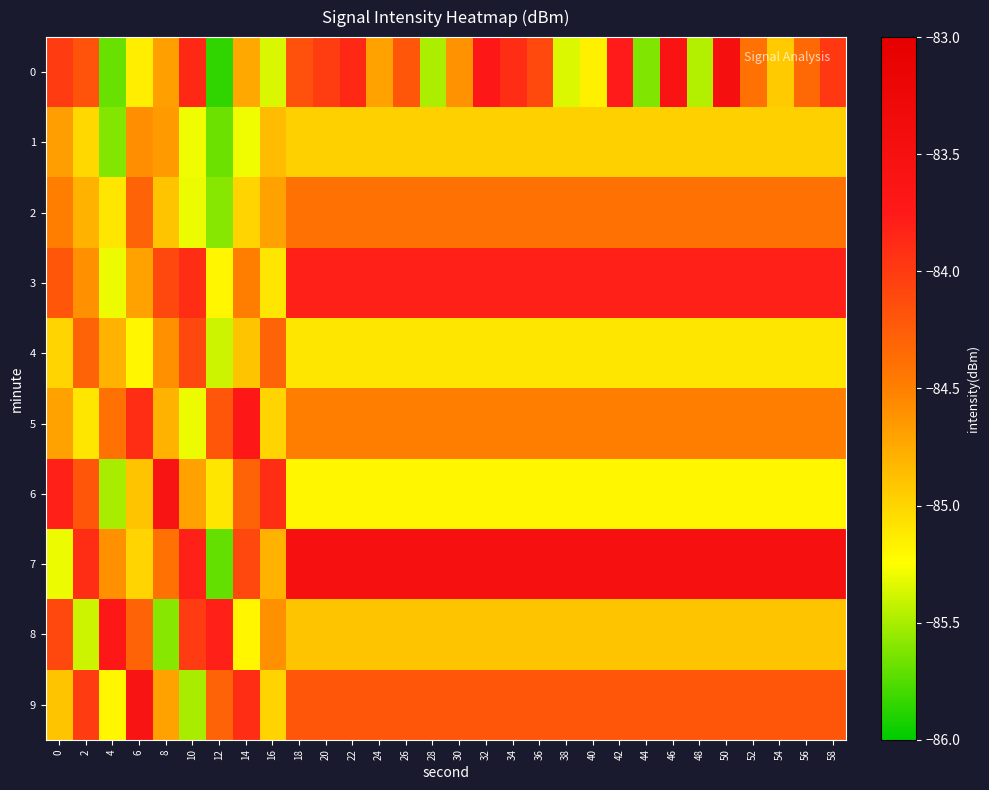

Reading left to right, extract all data points from this chart.

0: 0=-84.0	2=-84.2	4=-85.7	6=-85.2	8=-84.7	10=-83.9	12=-85.9	14=-84.7	16=-85.4	18=-84.2	20=-84.0	22=-83.9	24=-84.7	26=-84.2	28=-85.5	30=-84.6	32=-83.7	34=-83.9	36=-84.1	38=-85.4	40=-85.2	42=-83.8	44=-85.6	46=-83.6	48=-85.5	50=-83.5	52=-84.4	54=-84.9	56=-84.3	58=-84.0
1: 0=-84.7	2=-85.0	4=-85.6	6=-84.6	8=-84.7	10=-85.3	12=-85.7	14=-85.3	16=-84.9	18=-85.0	20=-85.0	22=-85.0	24=-85.0	26=-85.0	28=-85.0	30=-85.0	32=-85.0	34=-85.0	36=-85.0	38=-85.0	40=-85.0	42=-85.0	44=-85.0	46=-85.0	48=-85.0	50=-85.0	52=-85.0	54=-85.0	56=-85.0	58=-85.0
2: 0=-84.5	2=-84.8	4=-85.1	6=-84.3	8=-84.9	10=-85.3	12=-85.6	14=-85.0	16=-84.7	18=-84.4	20=-84.4	22=-84.4	24=-84.4	26=-84.4	28=-84.4	30=-84.4	32=-84.4	34=-84.4	36=-84.4	38=-84.4	40=-84.4	42=-84.4	44=-84.4	46=-84.4	48=-84.4	50=-84.4	52=-84.4	54=-84.4	56=-84.4	58=-84.4
3: 0=-84.2	2=-84.6	4=-85.3	6=-84.7	8=-84.1	10=-83.9	12=-85.2	14=-84.5	16=-85.1	18=-83.8	20=-83.8	22=-83.8	24=-83.8	26=-83.8	28=-83.8	30=-83.8	32=-83.8	34=-83.8	36=-83.8	38=-83.8	40=-83.8	42=-83.8	44=-83.8	46=-83.8	48=-83.8	50=-83.8	52=-83.8	54=-83.8	56=-83.8	58=-83.8
4: 0=-85.0	2=-84.3	4=-84.8	6=-85.2	8=-84.6	10=-84.1	12=-85.4	14=-84.9	16=-84.3	18=-85.1	20=-85.1	22=-85.1	24=-85.1	26=-85.1	28=-85.1	30=-85.1	32=-85.1	34=-85.1	36=-85.1	38=-85.1	40=-85.1	42=-85.1	44=-85.1	46=-85.1	48=-85.1	50=-85.1	52=-85.1	54=-85.1	56=-85.1	58=-85.1
5: 0=-84.7	2=-85.1	4=-84.4	6=-83.9	8=-84.8	10=-85.3	12=-84.2	14=-83.7	16=-85.0	18=-84.5	20=-84.5	22=-84.5	24=-84.5	26=-84.5	28=-84.5	30=-84.5	32=-84.5	34=-84.5	36=-84.5	38=-84.5	40=-84.5	42=-84.5	44=-84.5	46=-84.5	48=-84.5	50=-84.5	52=-84.5	54=-84.5	56=-84.5	58=-84.5
6: 0=-83.8	2=-84.2	4=-85.5	6=-84.9	8=-83.6	10=-84.7	12=-85.1	14=-84.3	16=-83.9	18=-85.2	20=-85.2	22=-85.2	24=-85.2	26=-85.2	28=-85.2	30=-85.2	32=-85.2	34=-85.2	36=-85.2	38=-85.2	40=-85.2	42=-85.2	44=-85.2	46=-85.2	48=-85.2	50=-85.2	52=-85.2	54=-85.2	56=-85.2	58=-85.2
7: 0=-85.3	2=-83.9	4=-84.6	6=-85.0	8=-84.4	10=-83.8	12=-85.7	14=-84.1	16=-84.8	18=-83.5	20=-83.5	22=-83.5	24=-83.5	26=-83.5	28=-83.5	30=-83.5	32=-83.5	34=-83.5	36=-83.5	38=-83.5	40=-83.5	42=-83.5	44=-83.5	46=-83.5	48=-83.5	50=-83.5	52=-83.5	54=-83.5	56=-83.5	58=-83.5
8: 0=-84.1	2=-85.4	4=-83.7	6=-84.3	8=-85.6	10=-84.0	12=-83.8	14=-85.2	16=-84.6	18=-84.9	20=-84.9	22=-84.9	24=-84.9	26=-84.9	28=-84.9	30=-84.9	32=-84.9	34=-84.9	36=-84.9	38=-84.9	40=-84.9	42=-84.9	44=-84.9	46=-84.9	48=-84.9	50=-84.9	52=-84.9	54=-84.9	56=-84.9	58=-84.9
9: 0=-84.9	2=-84.0	4=-85.2	6=-83.6	8=-84.7	10=-85.5	12=-84.3	14=-83.9	16=-85.0	18=-84.2	20=-84.2	22=-84.2	24=-84.2	26=-84.2	28=-84.2	30=-84.2	32=-84.2	34=-84.2	36=-84.2	38=-84.2	40=-84.2	42=-84.2	44=-84.2	46=-84.2	48=-84.2	50=-84.2	52=-84.2	54=-84.2	56=-84.2	58=-84.2